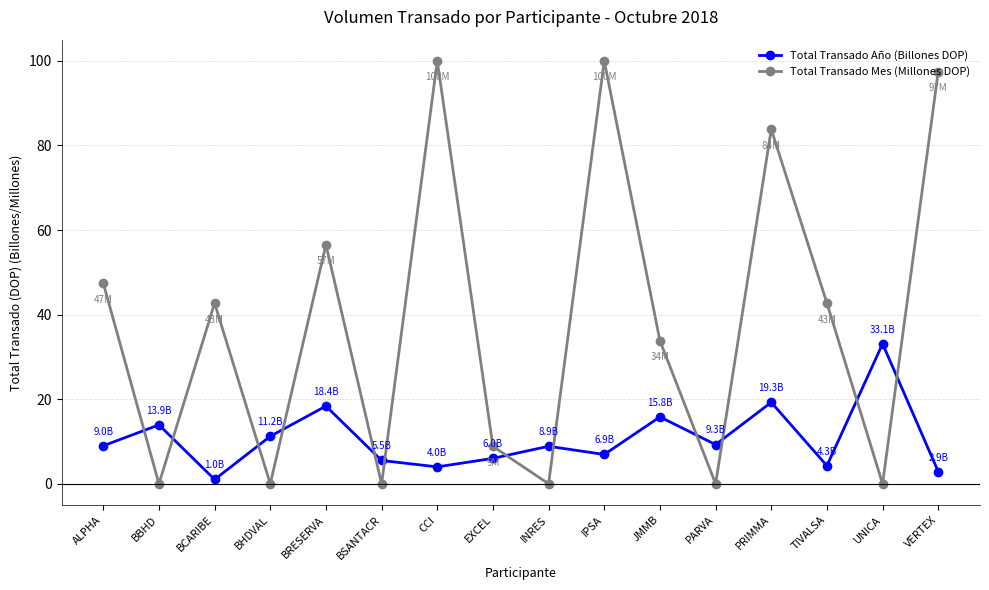

What is the spread (max minus min) of values at PRIMMA?

64.6